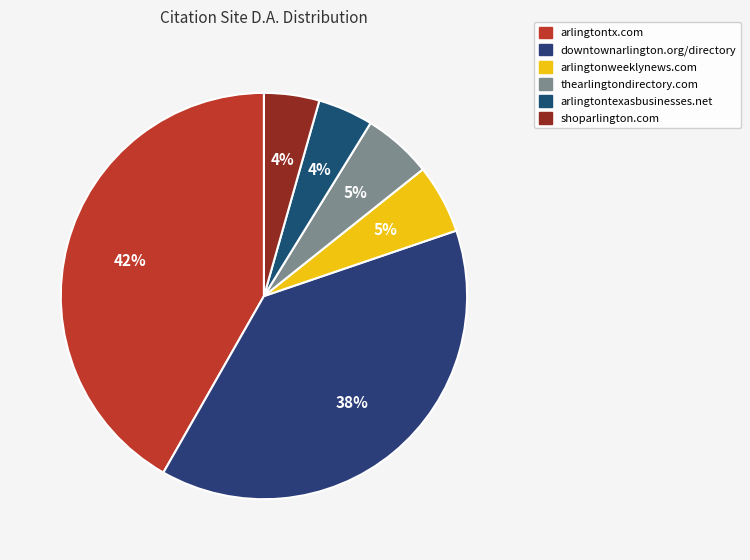

What percentage is the arlingtonweeklynews.com slice, to the nearest percent?

5%